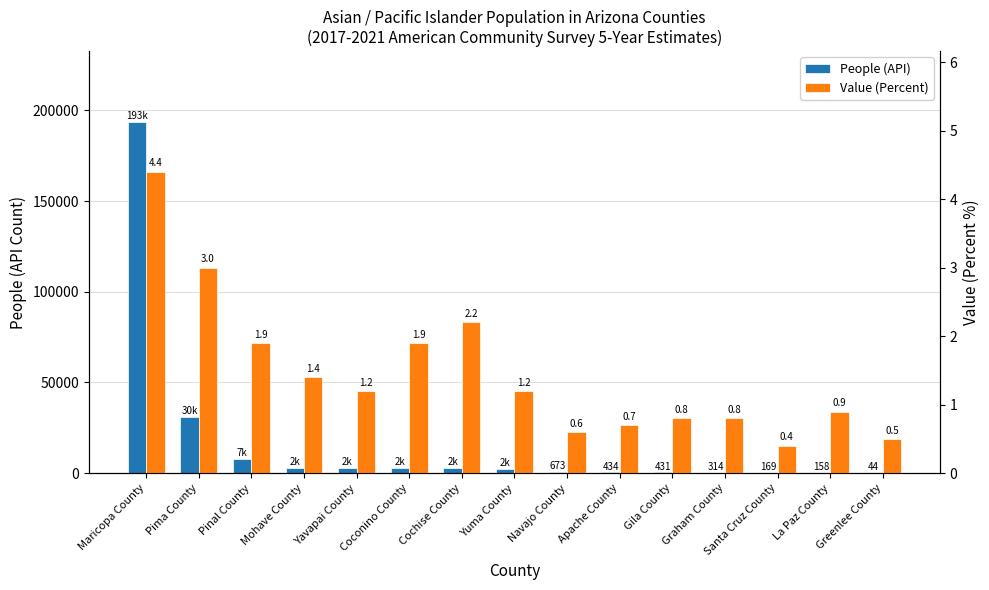

How many bars are there in each group?

2